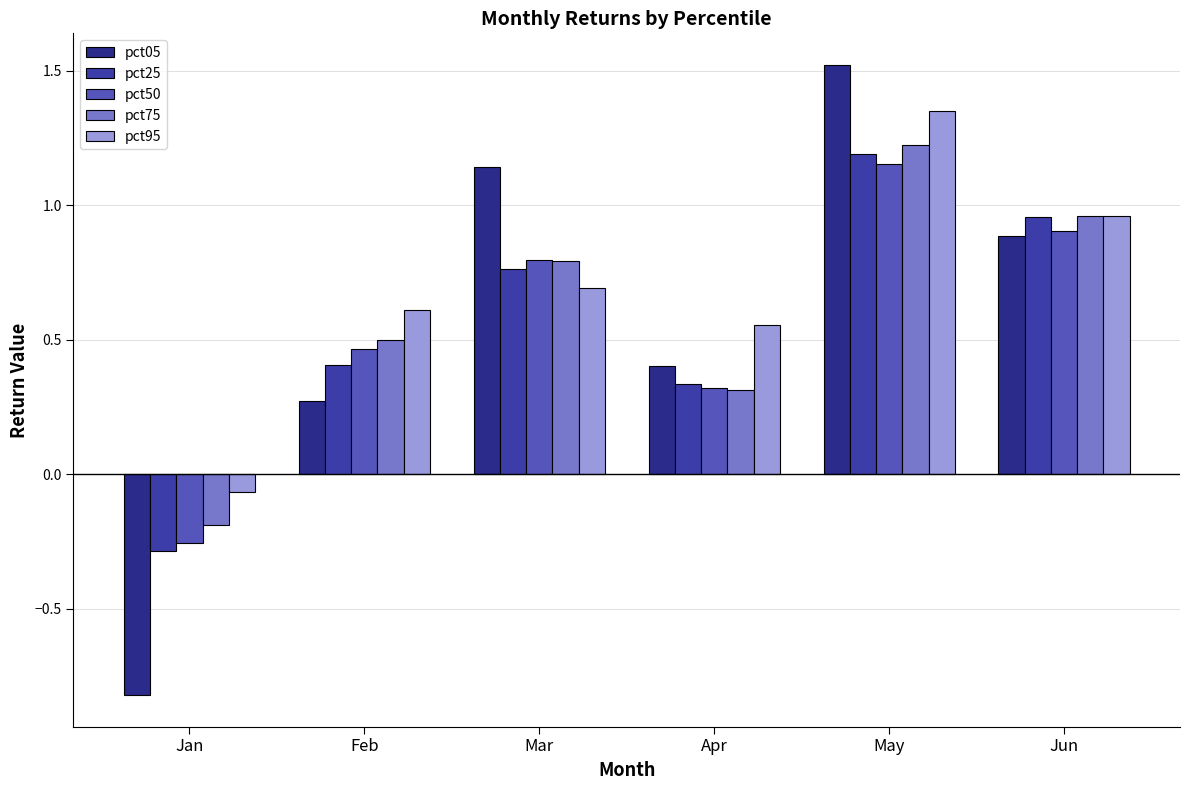

Which label corresponds to the largest value in the chart?

May